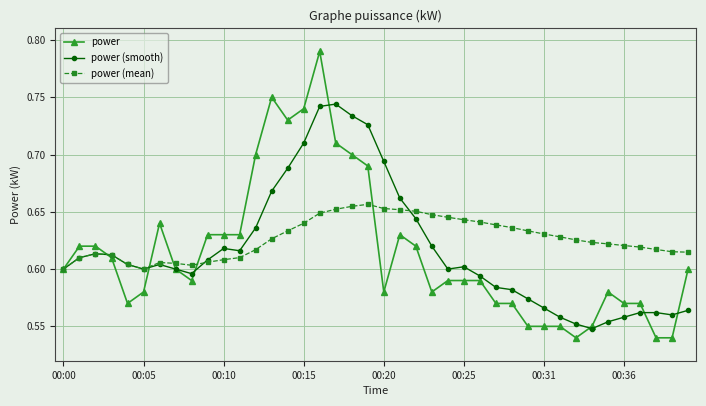

How many lines are shown in the chart?

3